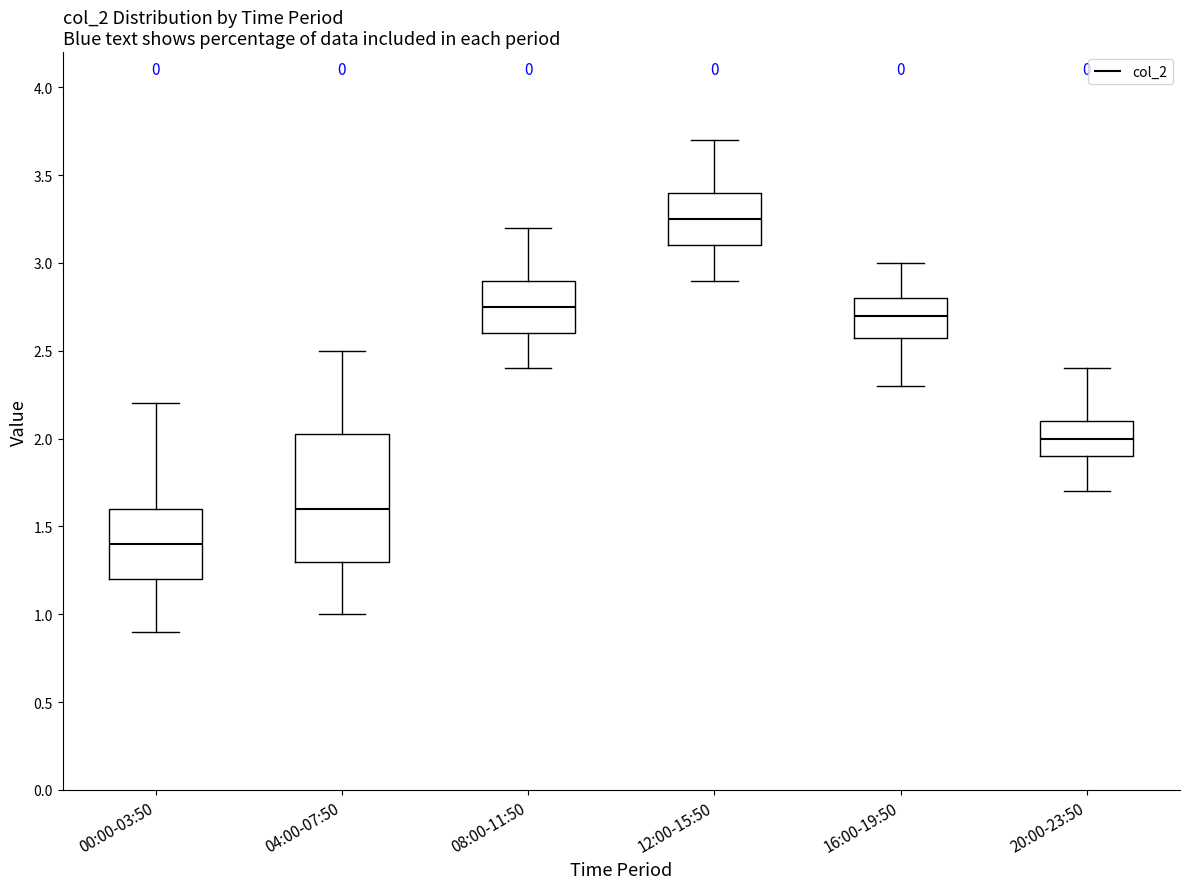

Reading left to right, read every box against the y-axis: the position of its median line, the range the box covers, and the ends of its whiskers. The values are not printed on the chart, so give them approximately, as read against the axis.

00:00-03:50: median 1.40, box 1.20 to 1.60, whiskers 0.90 to 2.20
04:00-07:50: median 1.60, box 1.30 to 2.05, whiskers 1.00 to 2.50
08:00-11:50: median 2.75, box 2.60 to 2.90, whiskers 2.40 to 3.20
12:00-15:50: median 3.25, box 3.10 to 3.40, whiskers 2.90 to 3.70
16:00-19:50: median 2.70, box 2.60 to 2.80, whiskers 2.30 to 3.00
20:00-23:50: median 2.00, box 1.90 to 2.10, whiskers 1.70 to 2.40